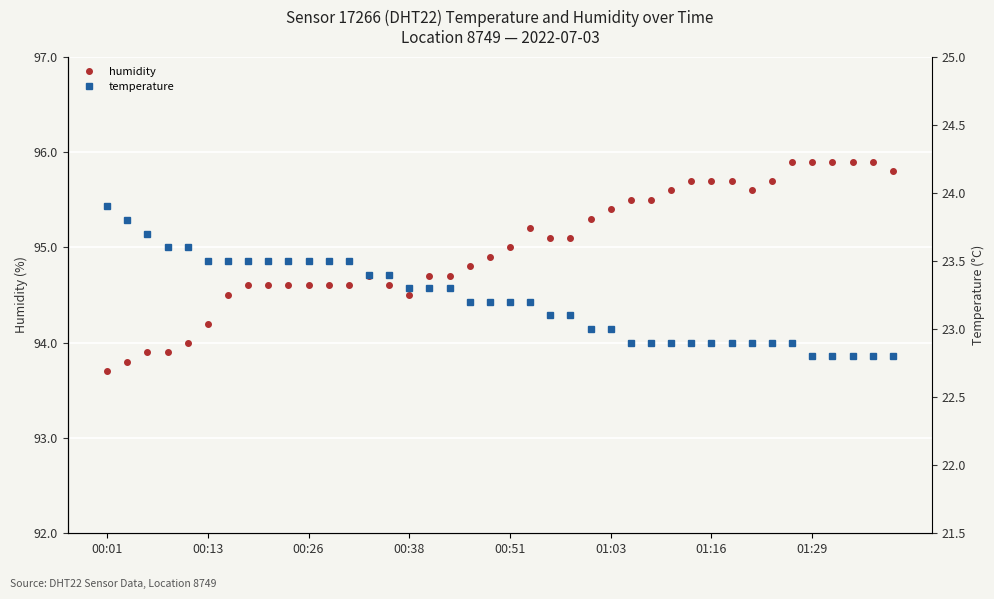

True or false: temperature has more than 2 points higher than both neighbors.

False